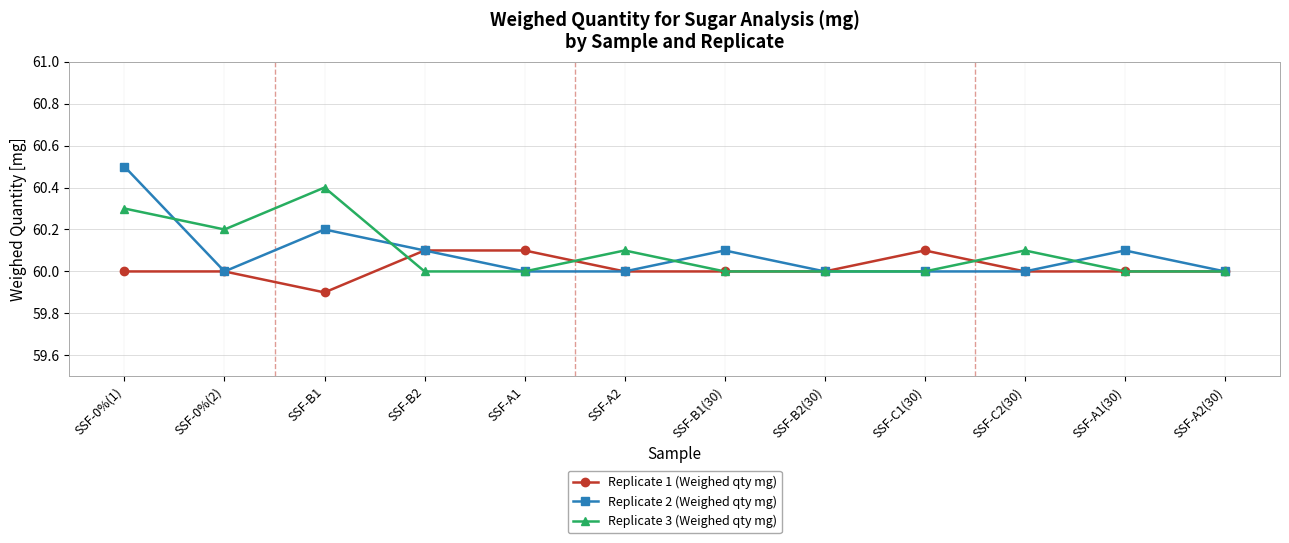

The value of Replicate 2 (Weighed qty mg) at SSF-C2(30) is 82.3. True or false?

False